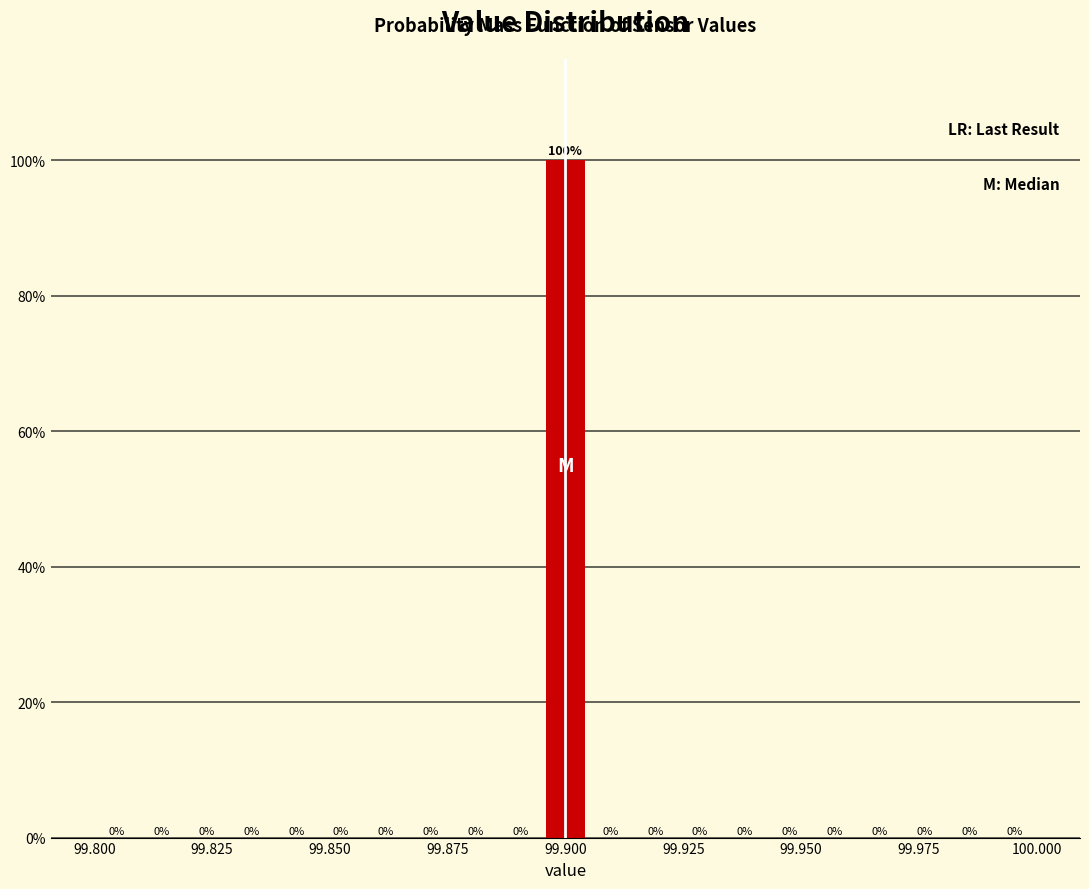

Around what value on the x-axis is the tallest bar? Give the approximate position of its centre, as read against the axis.

99.900